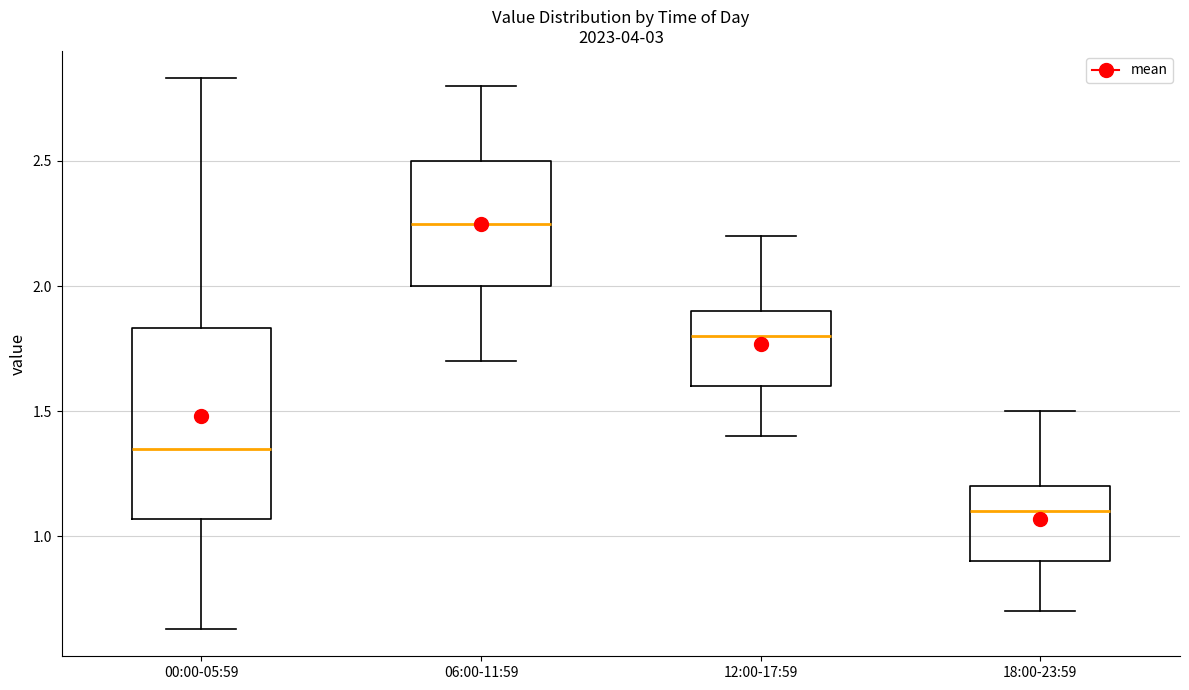

Where is the lower edge of the box for 00:00-05:59 on the y-axis? The values are not printed on the chart, so give them approximately, as read against the axis.

1.05